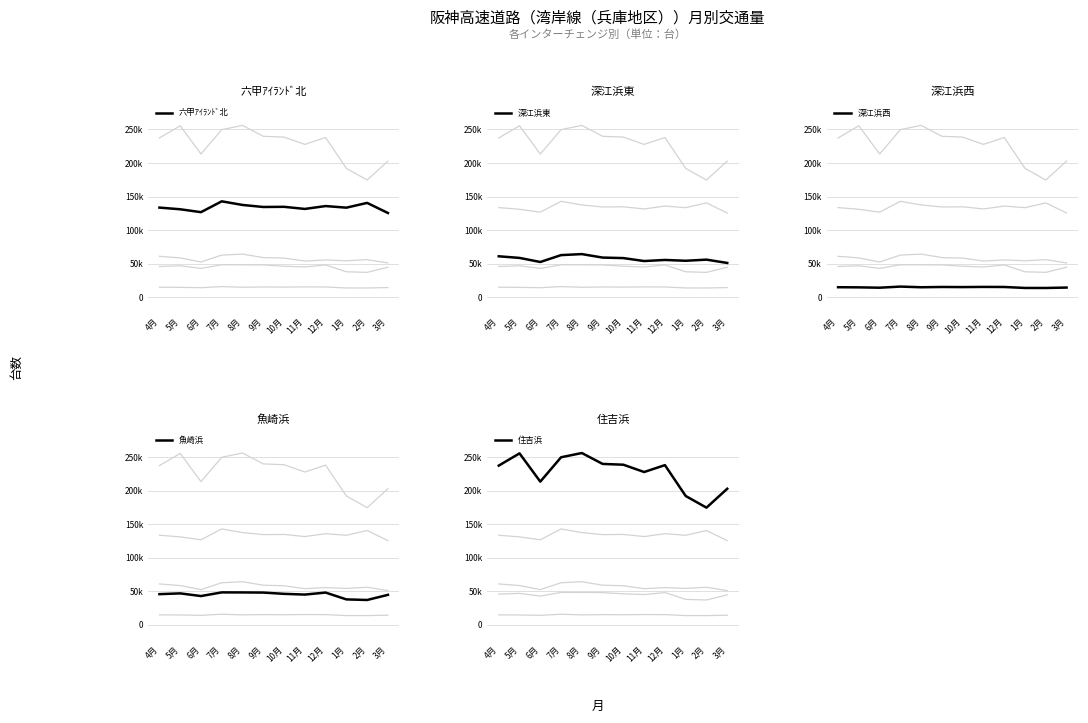

Reading left to right, list all the values displayed in this chart.

六甲ｱｲﾗﾝﾄﾞ北: 4月=133653	5月=131154	6月=126845	7月=142994	8月=137584	9月=134553	10月=134810	11月=131663	12月=135936	1月=133549	2月=140651	3月=125597
深江浜東: 4月=61103	5月=58695	6月=52609	7月=62872	8月=64371	9月=59191	10月=58422	11月=54023	12月=55651	1月=54444	2月=56133	3月=51172
深江浜西: 4月=15028	5月=14840	6月=14307	7月=15974	8月=14987	9月=15393	10月=15237	11月=15491	12月=15380	1月=13941	2月=13894	3月=14521
魚崎浜: 4月=45873	5月=47013	6月=43039	7月=48484	8月=48416	9月=48211	10月=46321	11月=45233	12月=48217	1月=38044	2月=37176	3月=44830
住吉浜: 4月=237357	5月=255587	6月=213486	7月=249777	8月=256117	9月=239878	10月=238690	11月=227813	12月=238068	1月=192071	2月=174728	3月=202888